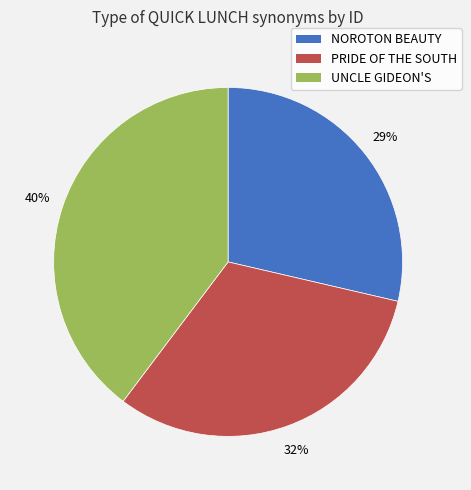

To the nearest percent, what is the difference between the largest and smallest slice percentages?

11%